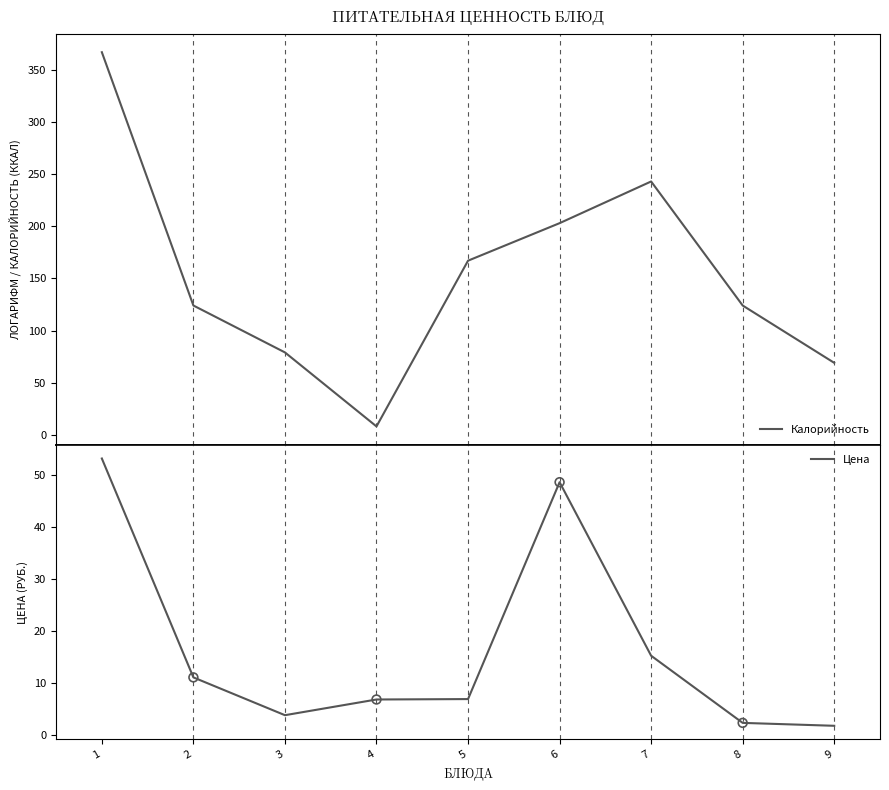

Which series reaches the minimum Y coordinate?

Цена